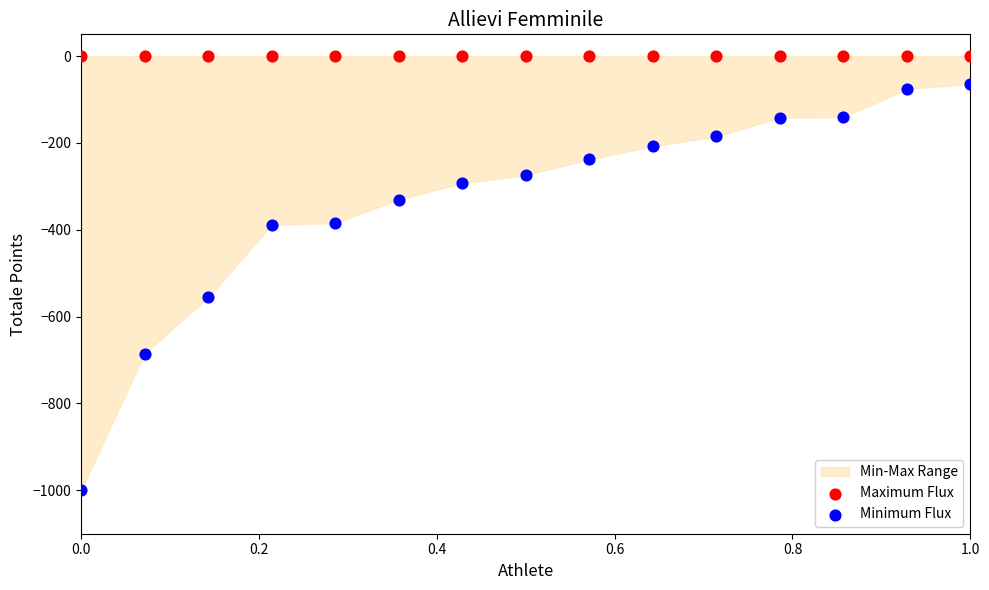

Which series contains the highest Y value?

Maximum Flux